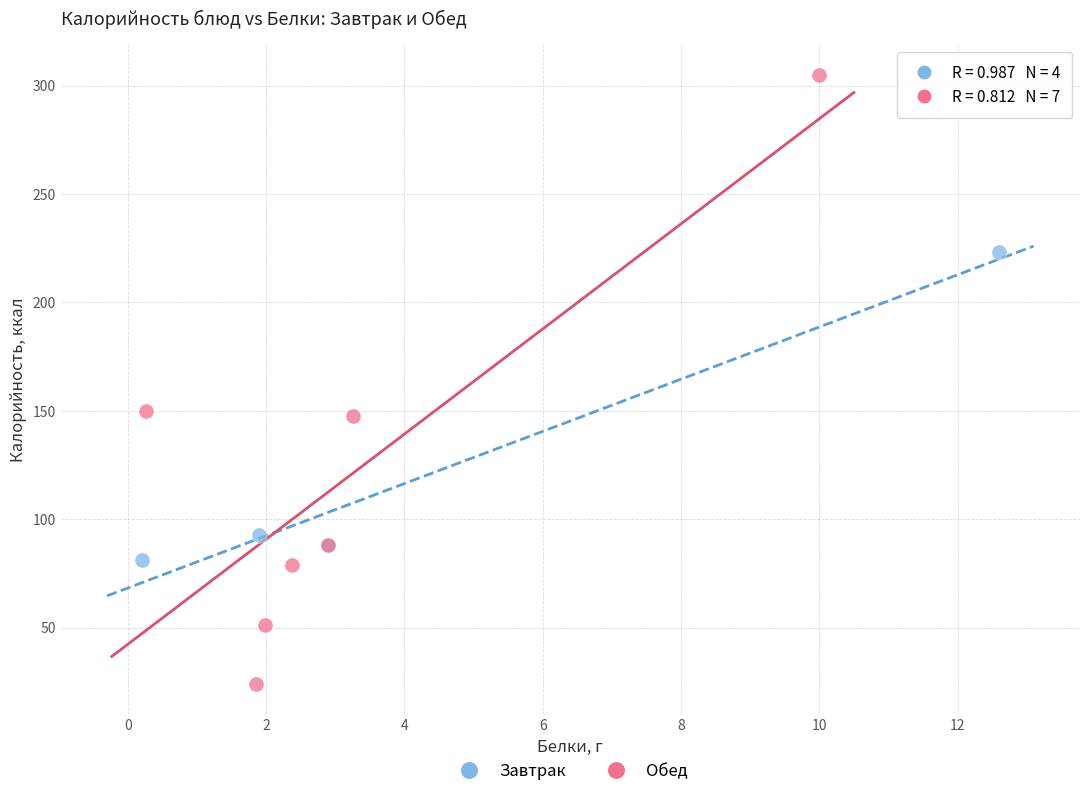

Which series has the widest spread of Y values?

Обед